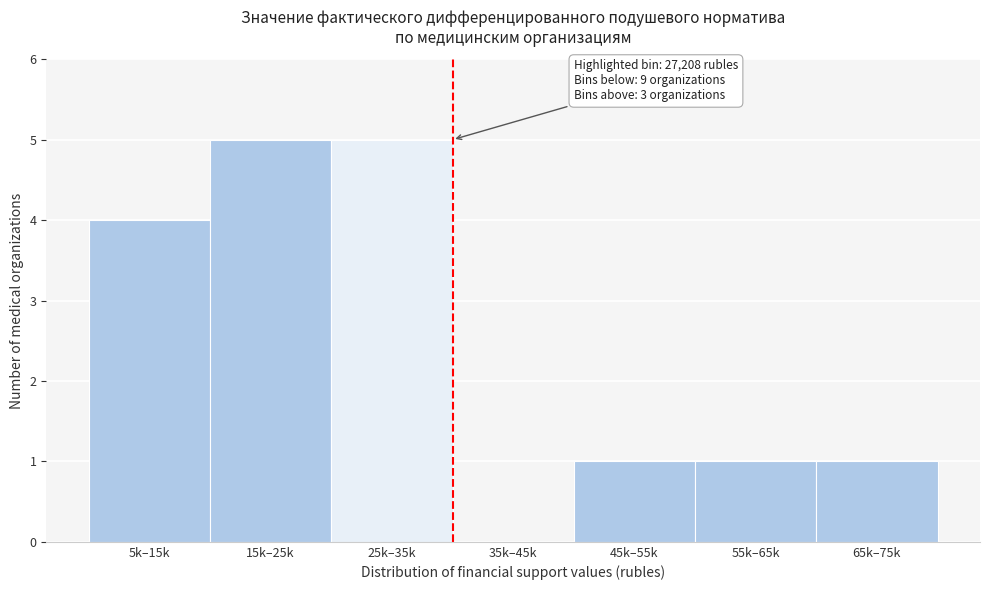

Reading left to right, what are all the values shown in this chart?

5k–15k=4	15k–25k=5	25k–35k=5	35k–45k=0	45k–55k=1	55k–65k=1	65k–75k=1